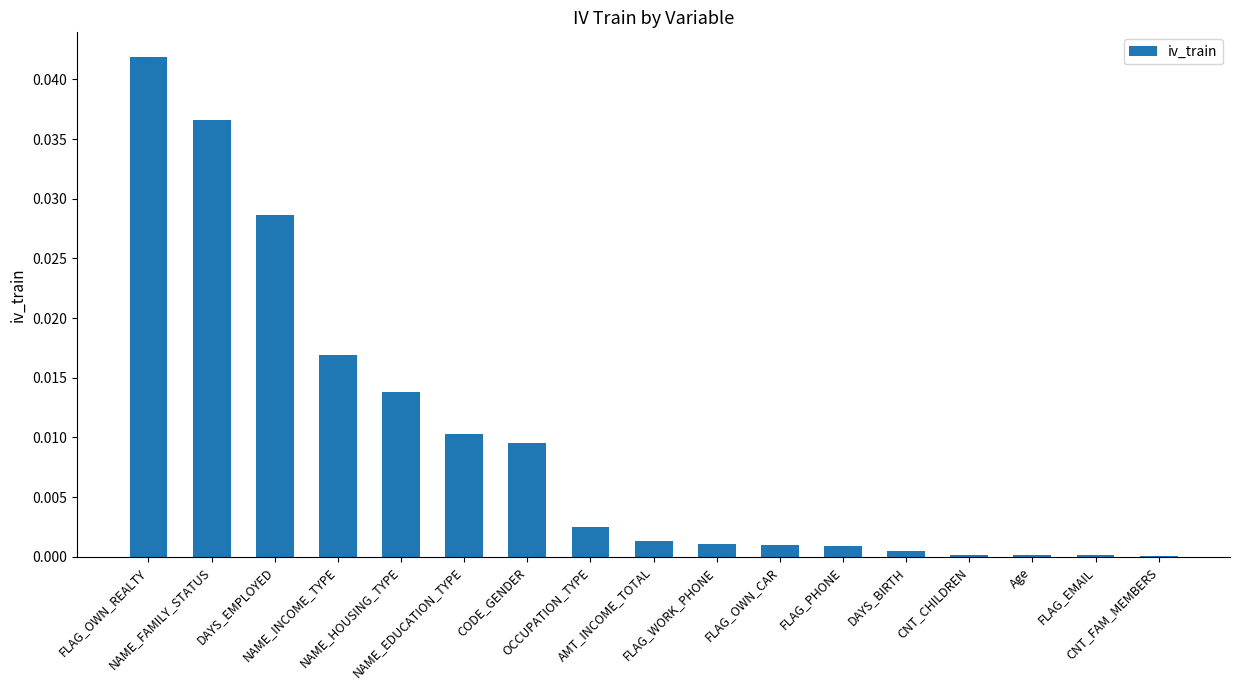

Which has a higher value, DAYS_EMPLOYED or FLAG_WORK_PHONE?

DAYS_EMPLOYED